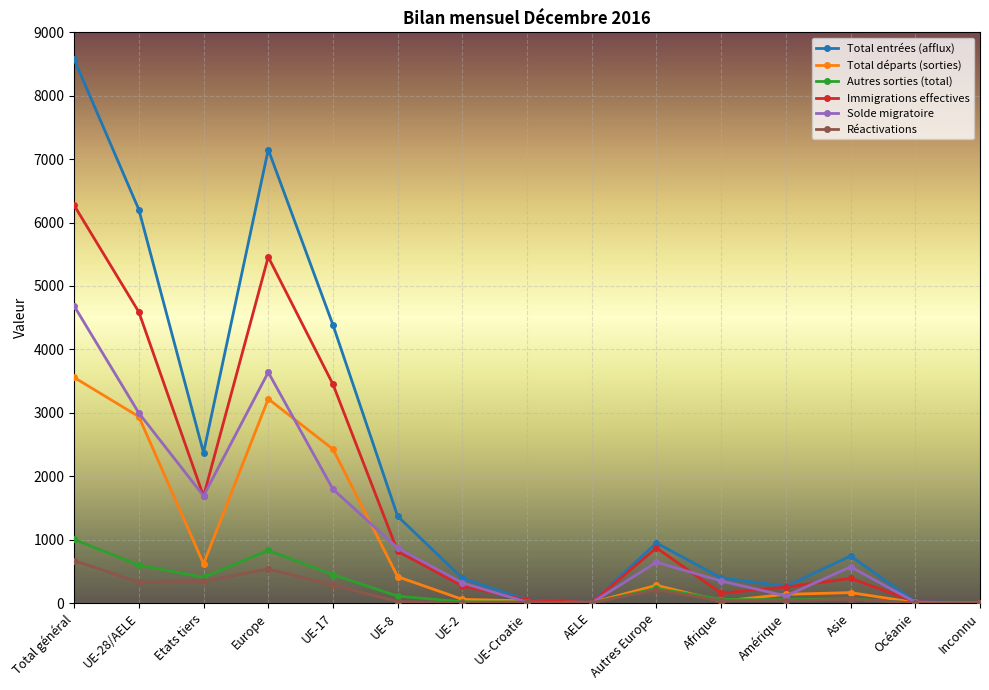

What are all the series names shown in the legend?

Total entrées (afflux), Total départs (sorties), Autres sorties (total), Immigrations effectives, Solde migratoire, Réactivations